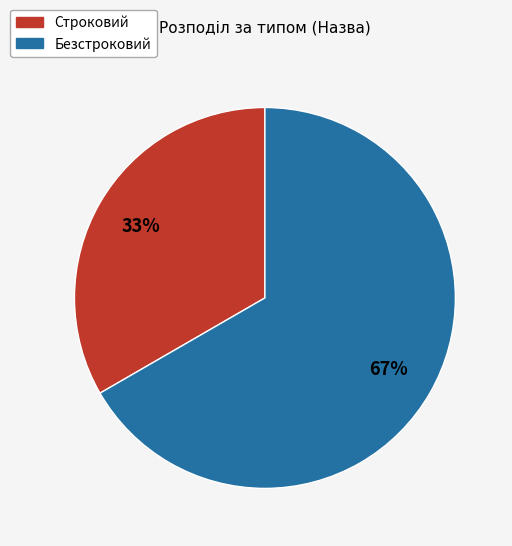

Is the sum of Безстроковий and Строковий greater than half?

Yes